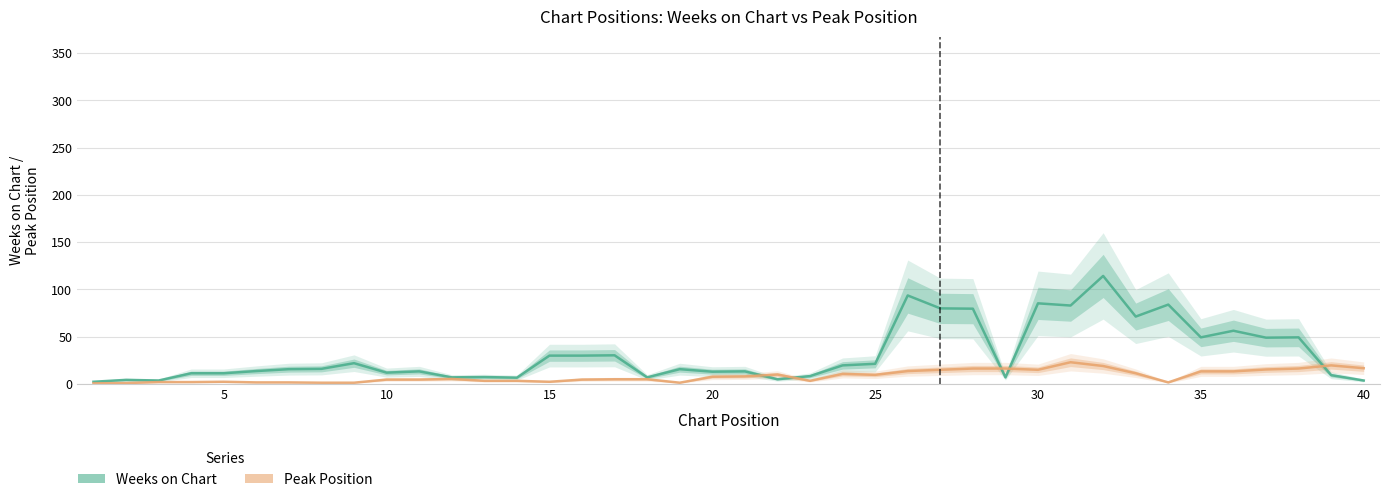

Reading left to right, transcribe all the data shown in this chart.

Weeks on Chart: 2.3	4.3	3.7	11.3	11.3	13.7	15.7	16.0	22.0	12.0	13.3	7.0	7.3	6.7	30.0	30.0	30.3	7.0	15.7	13.0	13.3	5.0	8.3	19.7	21.3	93.7	80.0	79.7	7.0	85.3	83.0	114.3	71.3	84.0	49.3	56.3	49.0	49.3	9.3	3.7
Peak Position: 0.7	1.0	2.0	2.0	2.3	1.7	1.7	1.3	1.3	4.7	4.7	5.3	3.3	3.3	2.3	4.7	5.0	5.0	1.3	7.7	8.0	10.0	3.3	10.7	9.7	13.7	15.0	16.3	16.3	15.0	23.0	19.0	11.3	1.7	13.3	13.3	15.3	16.3	19.7	16.7